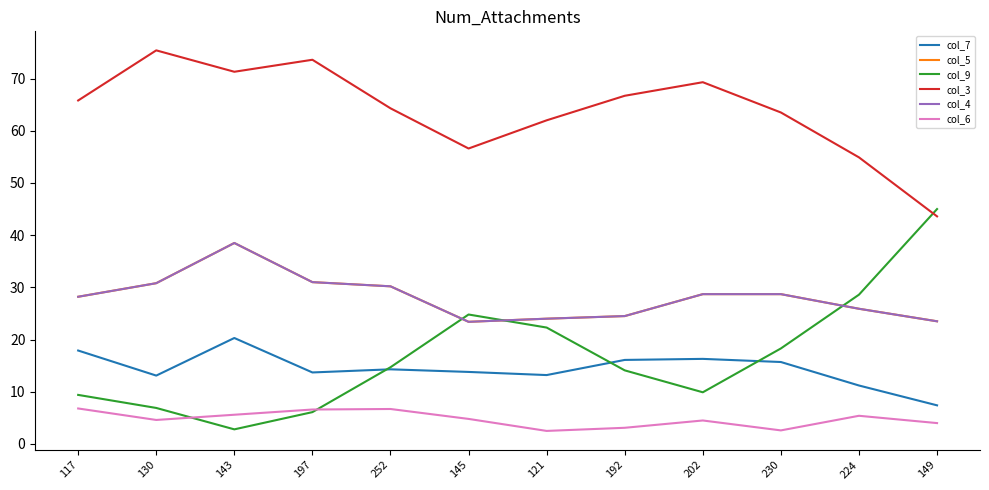

Is this an area chart (filled region under the line)?

No